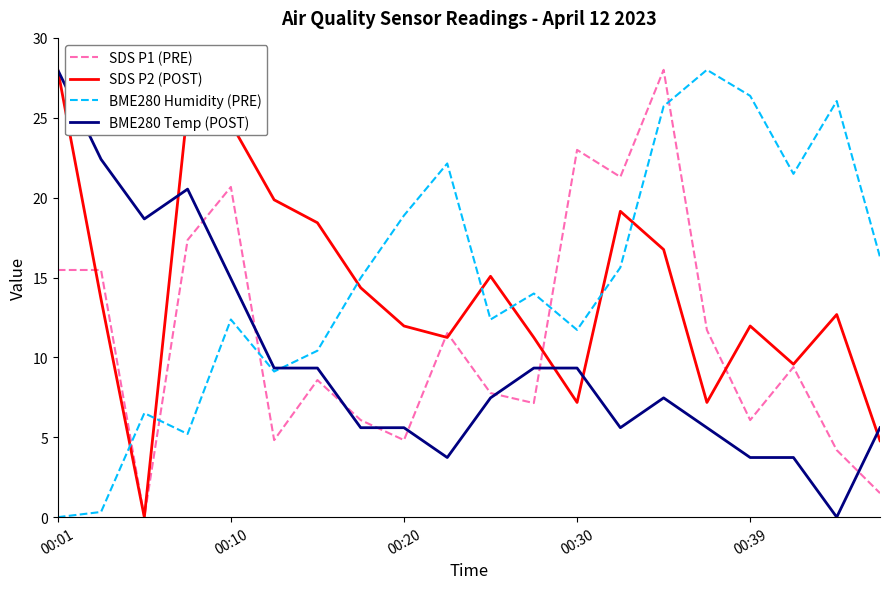

True or false: SDS P1 (PRE) and BME280 Humidity (PRE) cross at least once.

True